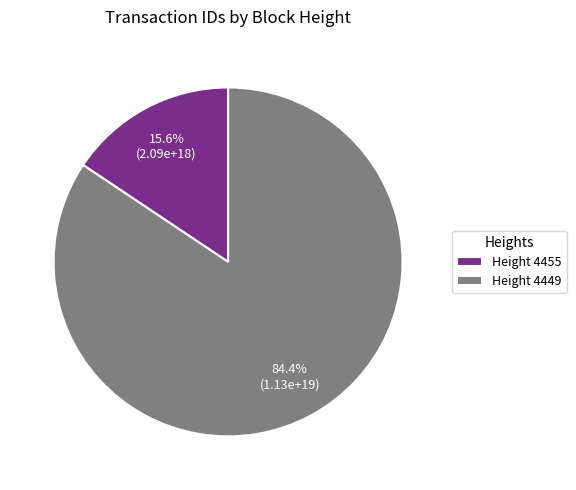

How many slices are in this pie chart?

2